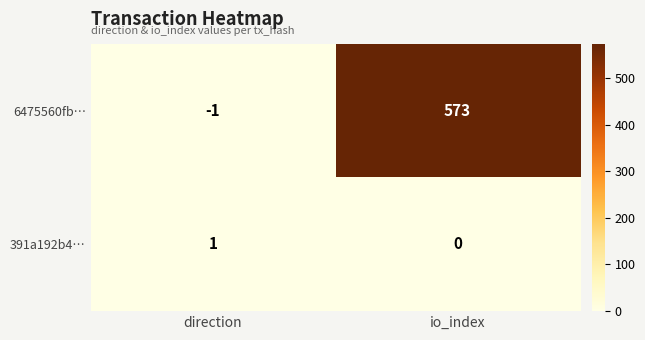

Which series changed the most between direction and io_index?

6475560fb…